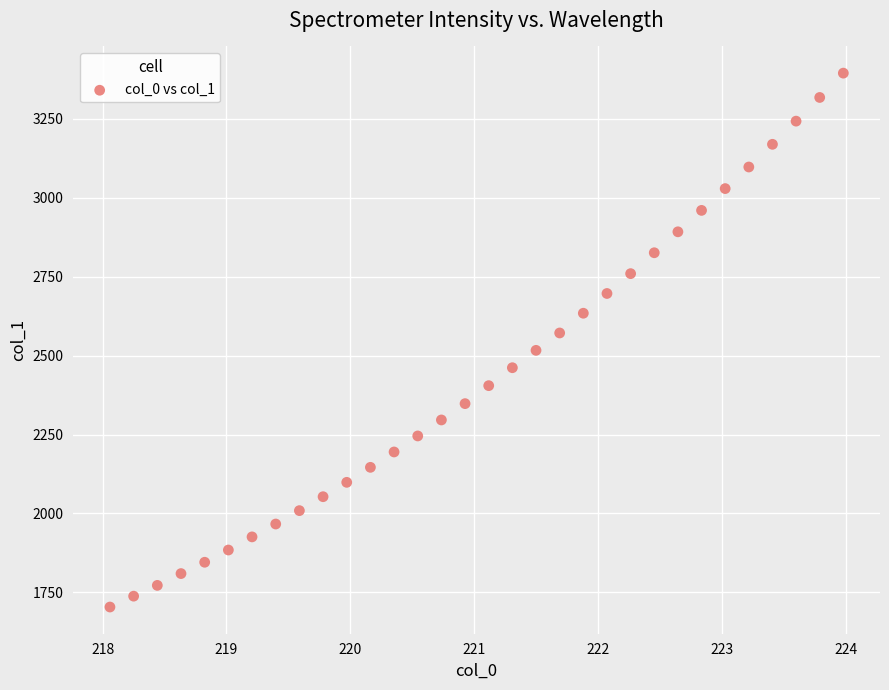

What is the range of Y values (max minus min)?

1691.4